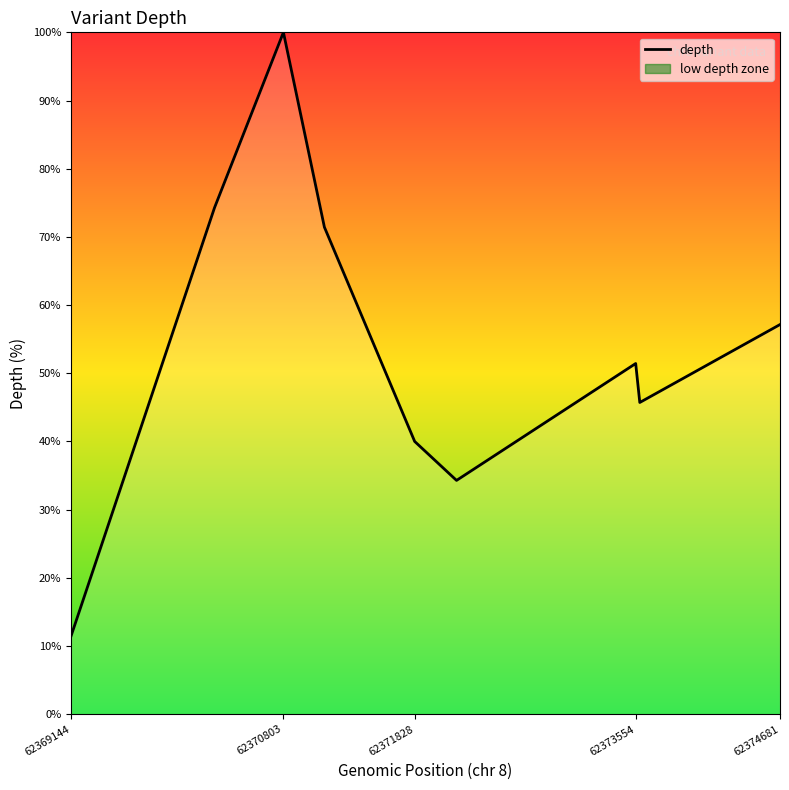

At which label is depth closest to 55?

62374681